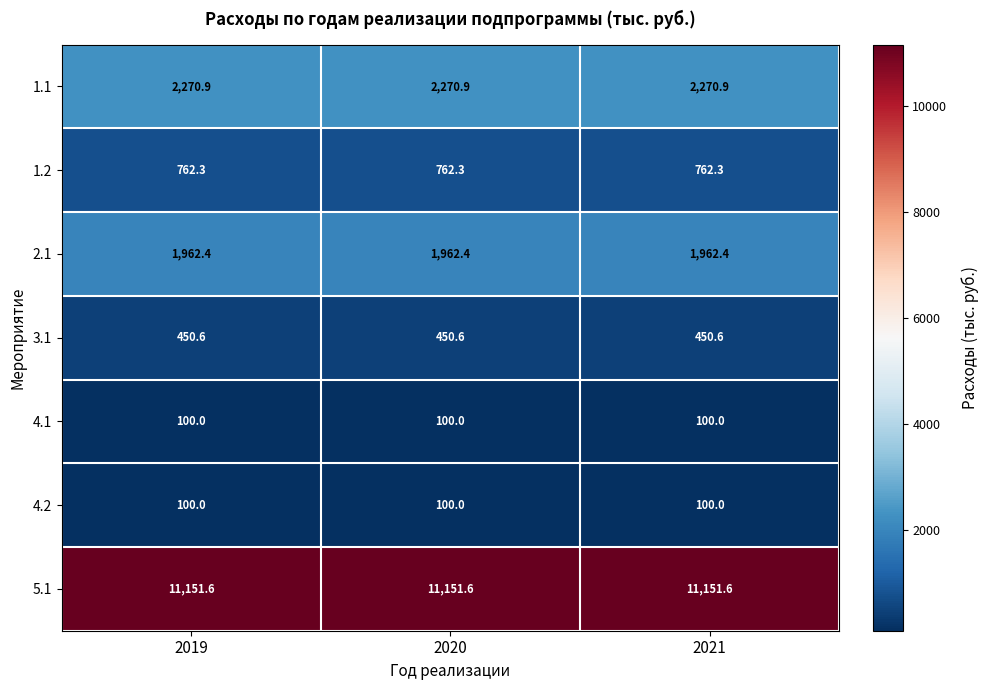

What is the sum of all 4.2 values?

300.0